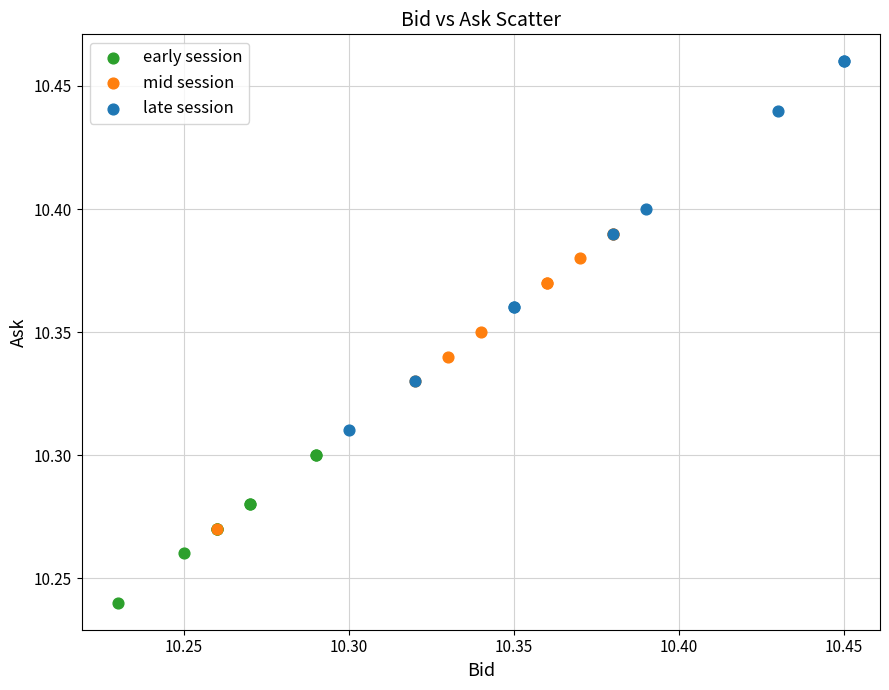

Which series contains the highest Y value?

late session